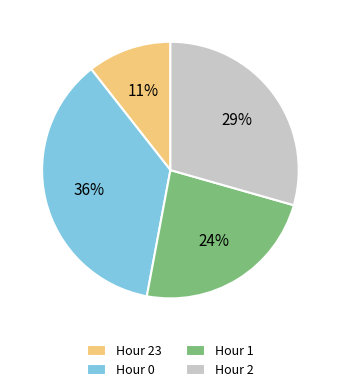

To the nearest percent, what is the combined percentage of Hour 0 and Hour 1?

60%